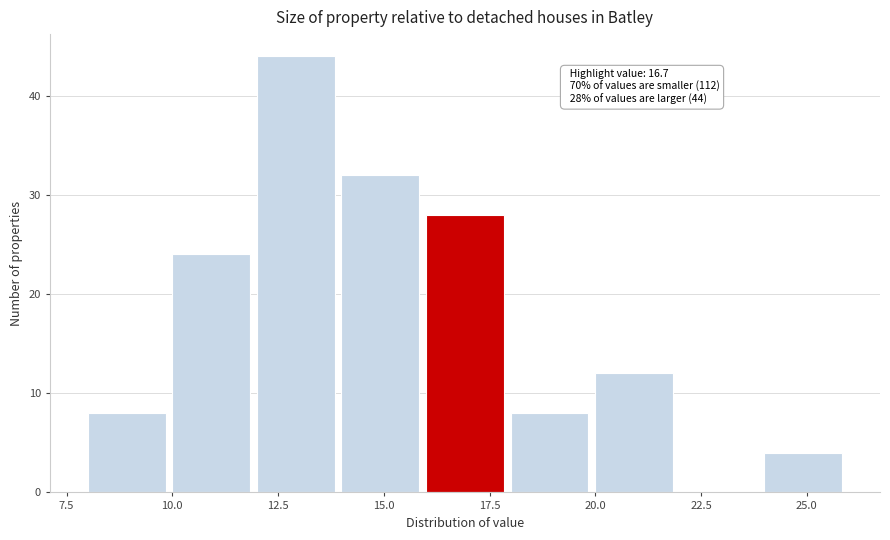

Over which range of the x-axis is the bar tallest?

12 to 14